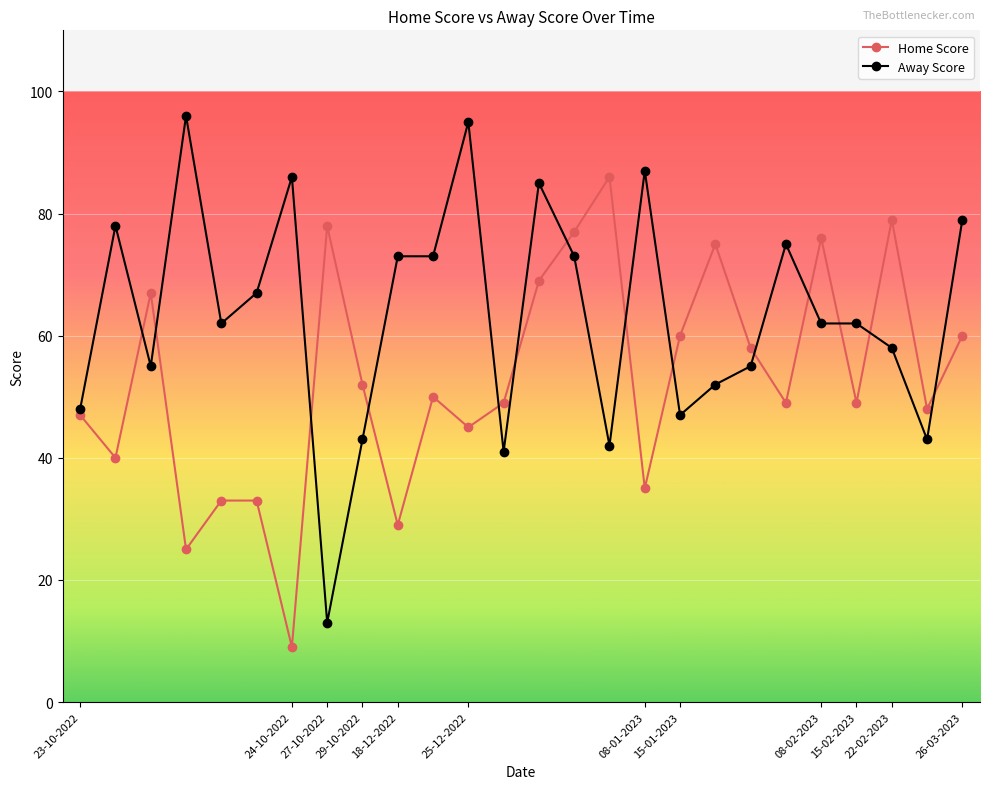

Which series has the largest range (max minus min)?

Away Score